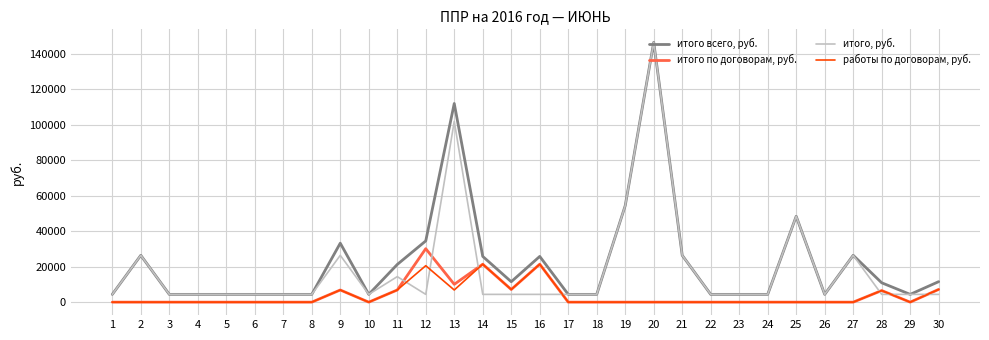

What is the difference between the maximum and minimum values in the работы по договорам, руб. series?

21381.8